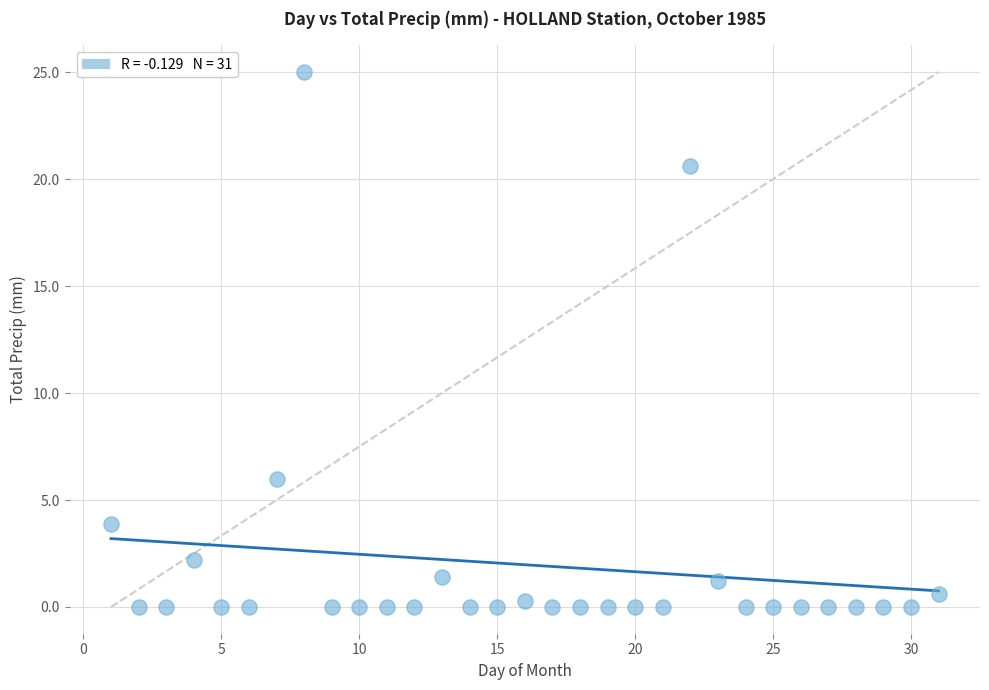

What Y value in the scatter plot is closest to 12?

6.0